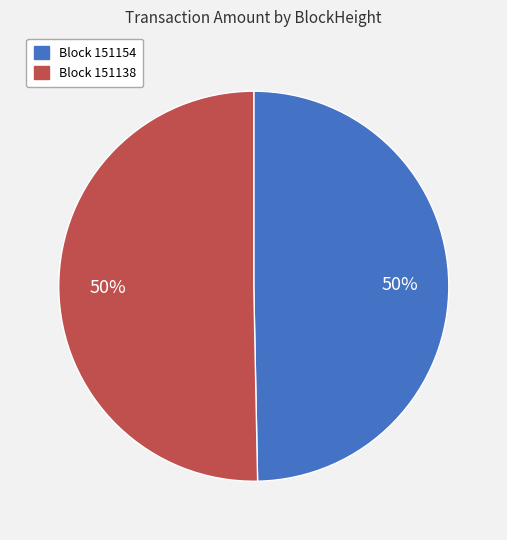

How many slices are in this pie chart?

2